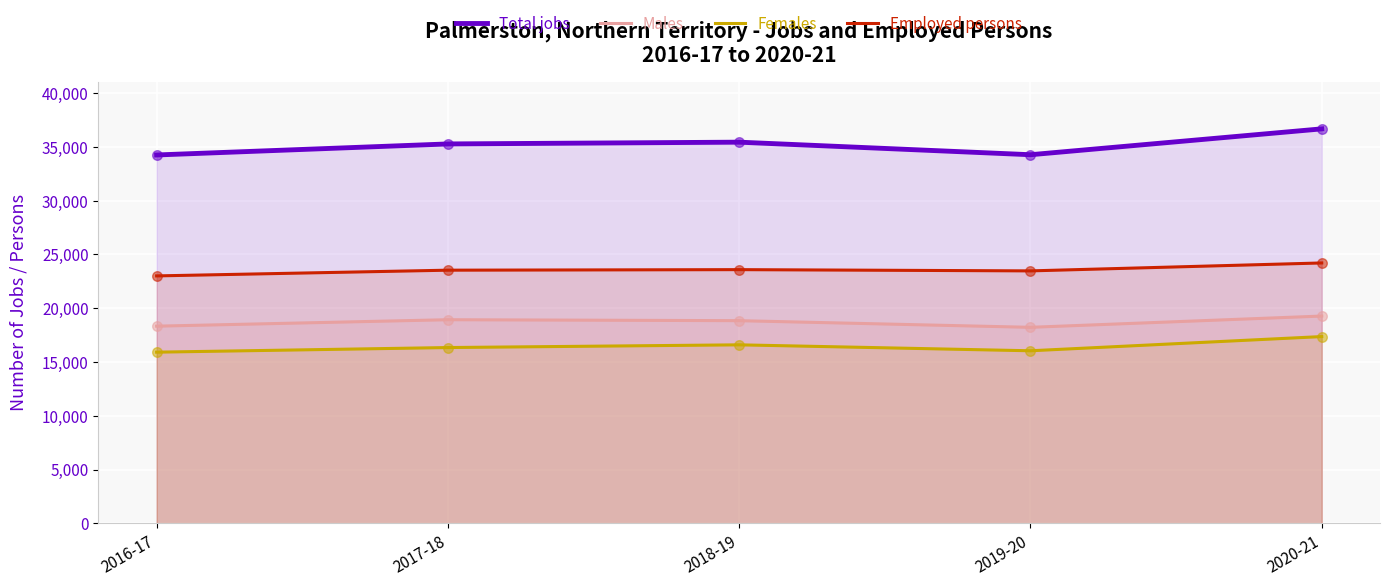

At which category is the sum across all series the highest?

2020-21